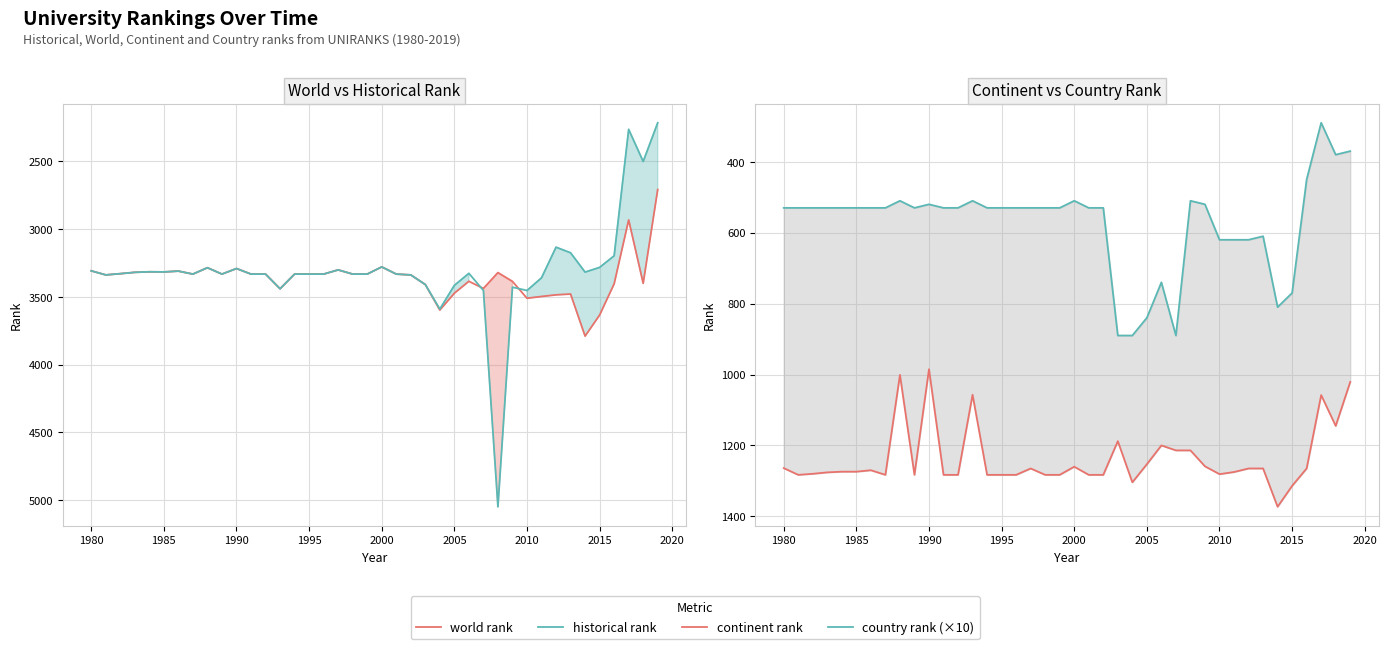

What is the value of the world rank point at the 5th from the left?

3316.0